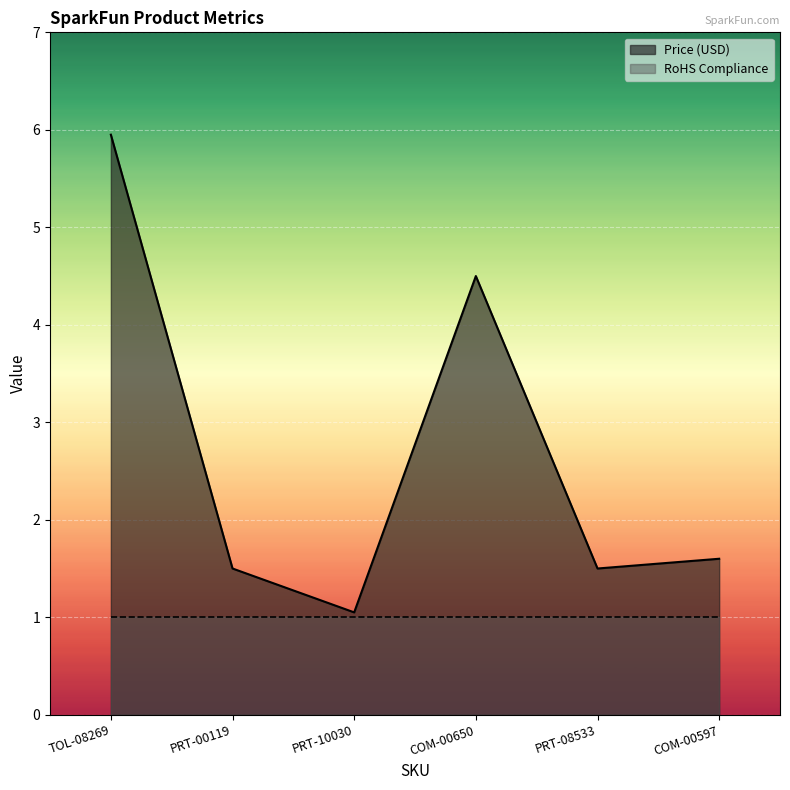

Rank the categories by value from lowest to highest.

PRT-10030, PRT-00119, PRT-08533, COM-00597, COM-00650, TOL-08269